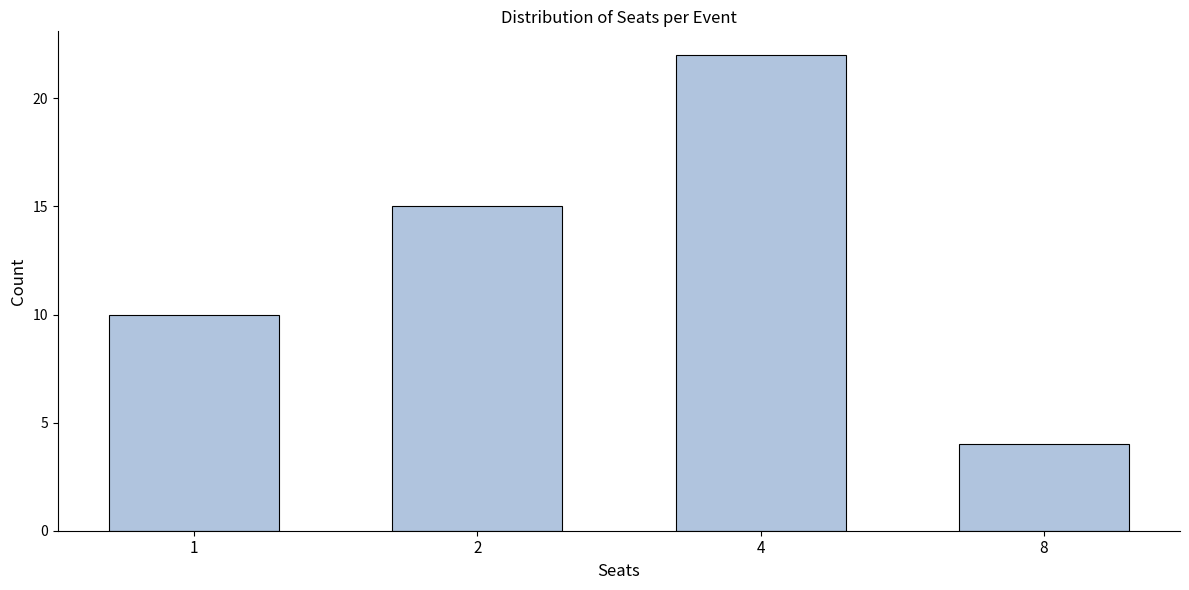

Reading left to right, what are all the values shown in this chart?

1=10	2=15	4=22	8=4